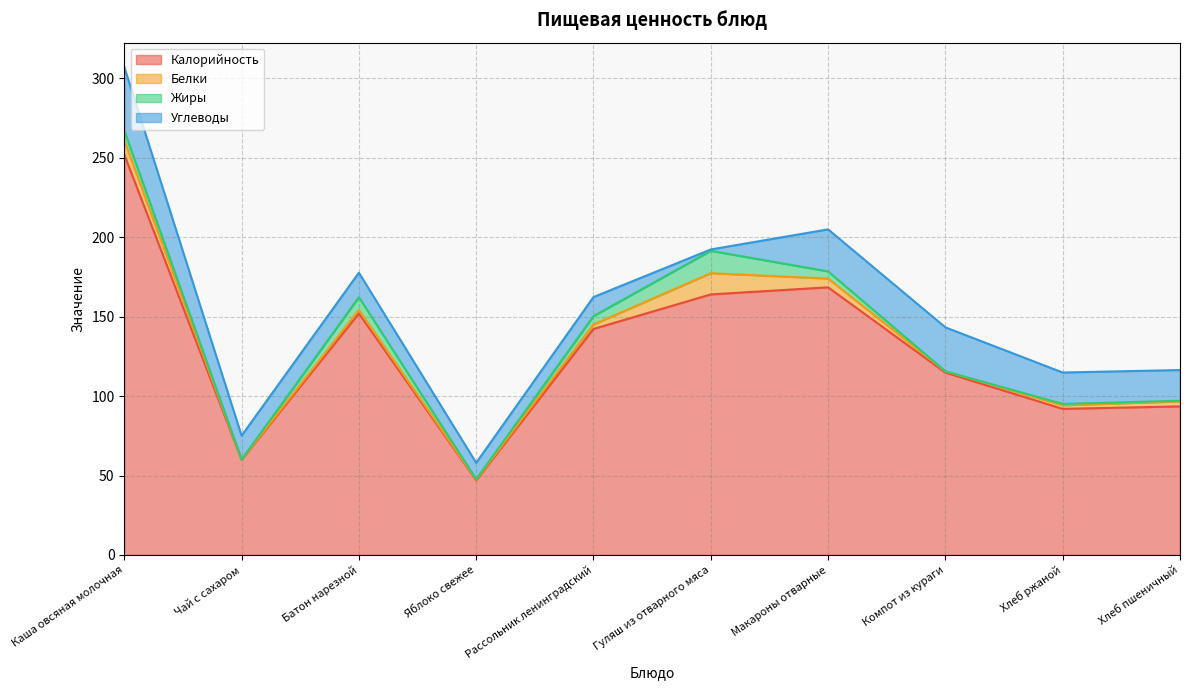

Reading left to right, extract all data points from this chart.

Калорийность: Каша овсяная молочная=252.0	Чай с сахаром=60.0	Батон нарезной=152.0	Яблоко свежее=47.0	Рассольник ленинградский=142.2	Гуляш из отварного мяса=164.0	Макароны отварные=168.4	Компот из кураги=114.8	Хлеб ржаной=92.0	Хлеб пшеничный=93.5
Белки: Каша овсяная молочная=8.9	Чай с сахаром=0.1	Батон нарезной=2.2	Яблоко свежее=0.4	Рассольник ленинградский=2.8	Гуляш из отварного мяса=13.4	Макароны отварные=5.5	Компот из кураги=0.8	Хлеб ржаной=2.2	Хлеб пшеничный=3.2
Жиры: Каша овсяная молочная=6.2	Чай с сахаром=0.0	Батон нарезной=8.0	Яблоко свежее=0.3	Рассольник ленинградский=5.3	Гуляш из отварного мяса=14.1	Макароны отварные=4.5	Компот из кураги=0.1	Хлеб ржаной=0.9	Хлеб пшеничный=0.4
Углеводы: Каша овсяная молочная=40.0	Чай с сахаром=15.0	Батон нарезной=15.4	Яблоко свежее=10.3	Рассольник ленинградский=12.0	Гуляш из отварного мяса=0.8	Макароны отварные=26.4	Компот из кураги=27.6	Хлеб ржаной=19.8	Хлеб пшеничный=19.3